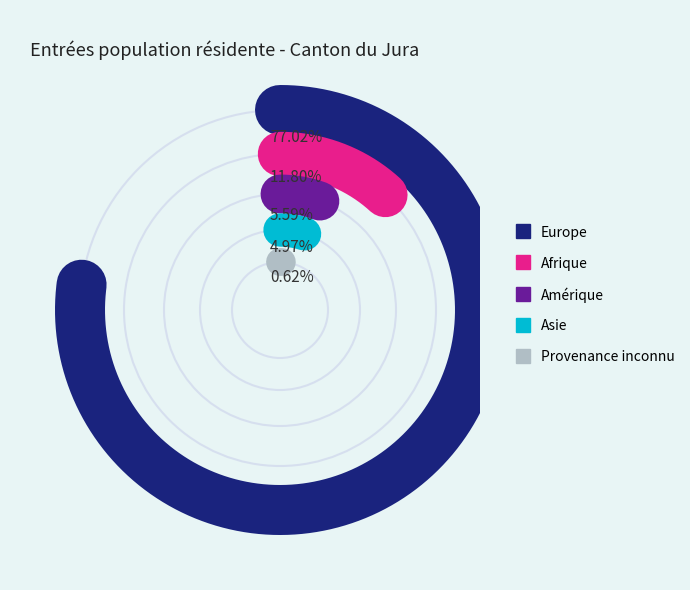

Is there a majority slice in this chart?

Yes